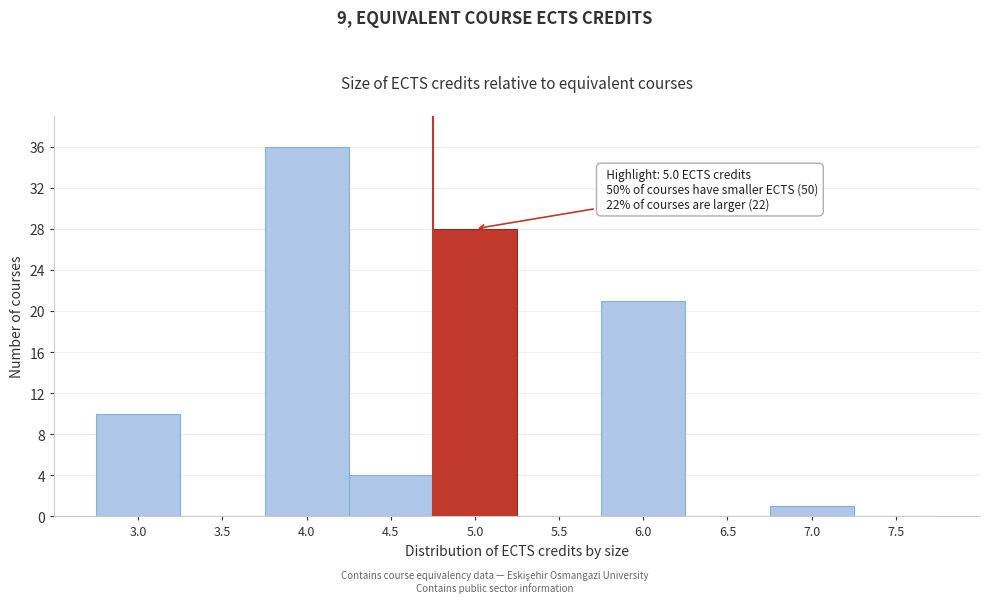

Reading left to right, transcribe all the data shown in this chart.

3.0=10	3.5=0	4.0=36	4.5=4	5.0=28	5.5=0	6.0=21	6.5=0	7.0=1	7.5=0